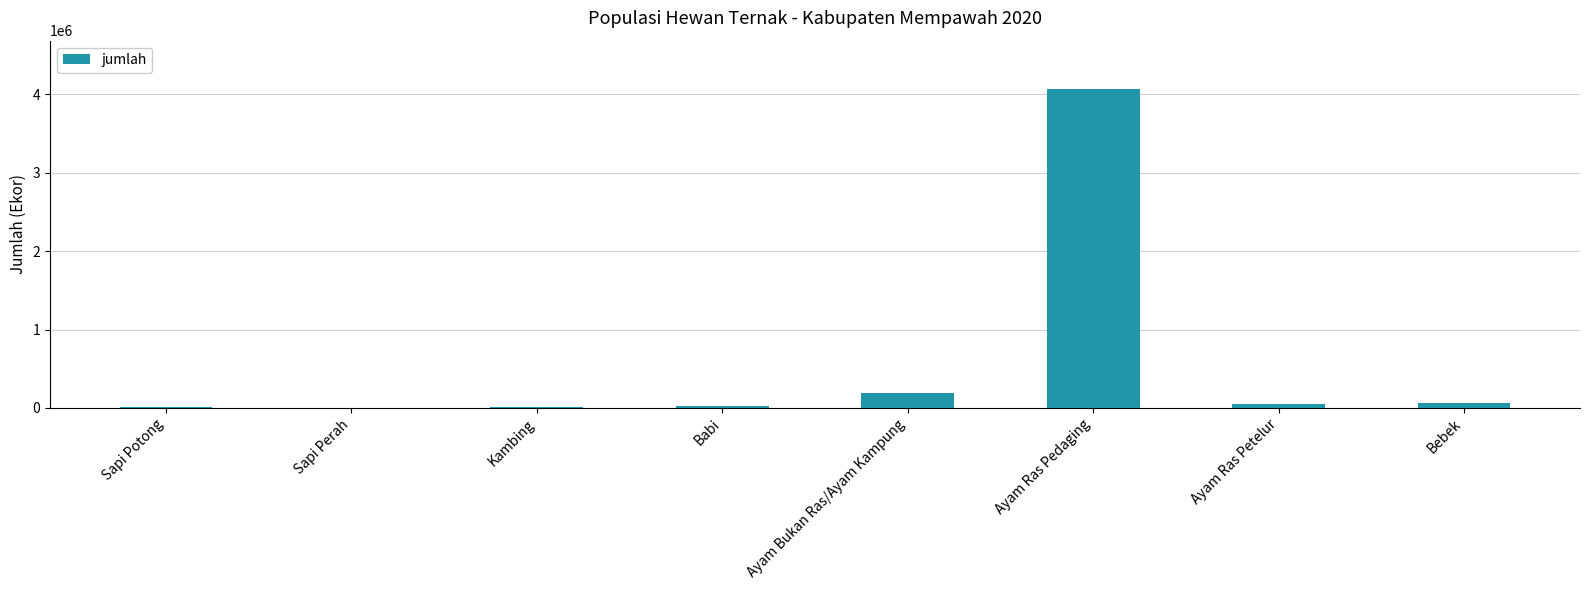

Where does the data first go above 47100?

Ayam Bukan Ras/Ayam Kampung